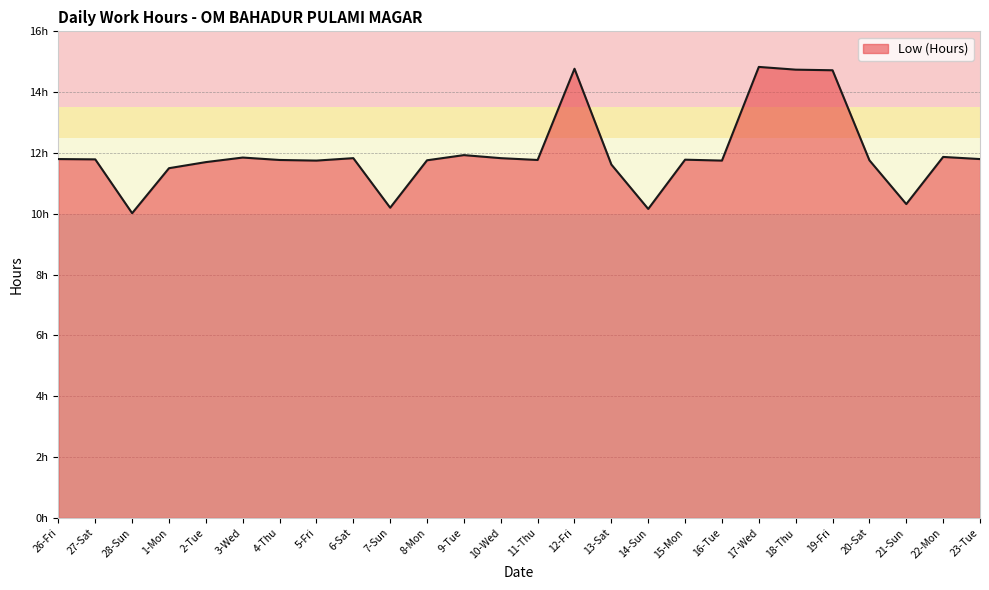

What is the approximate value at 11-Thu?

11.8